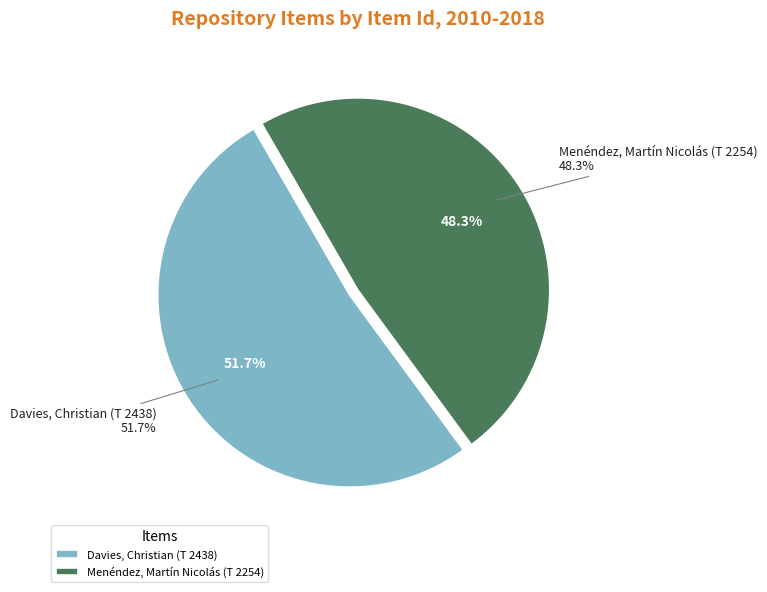

Which category accounts for the majority?

Davies, Christian (T 2438)